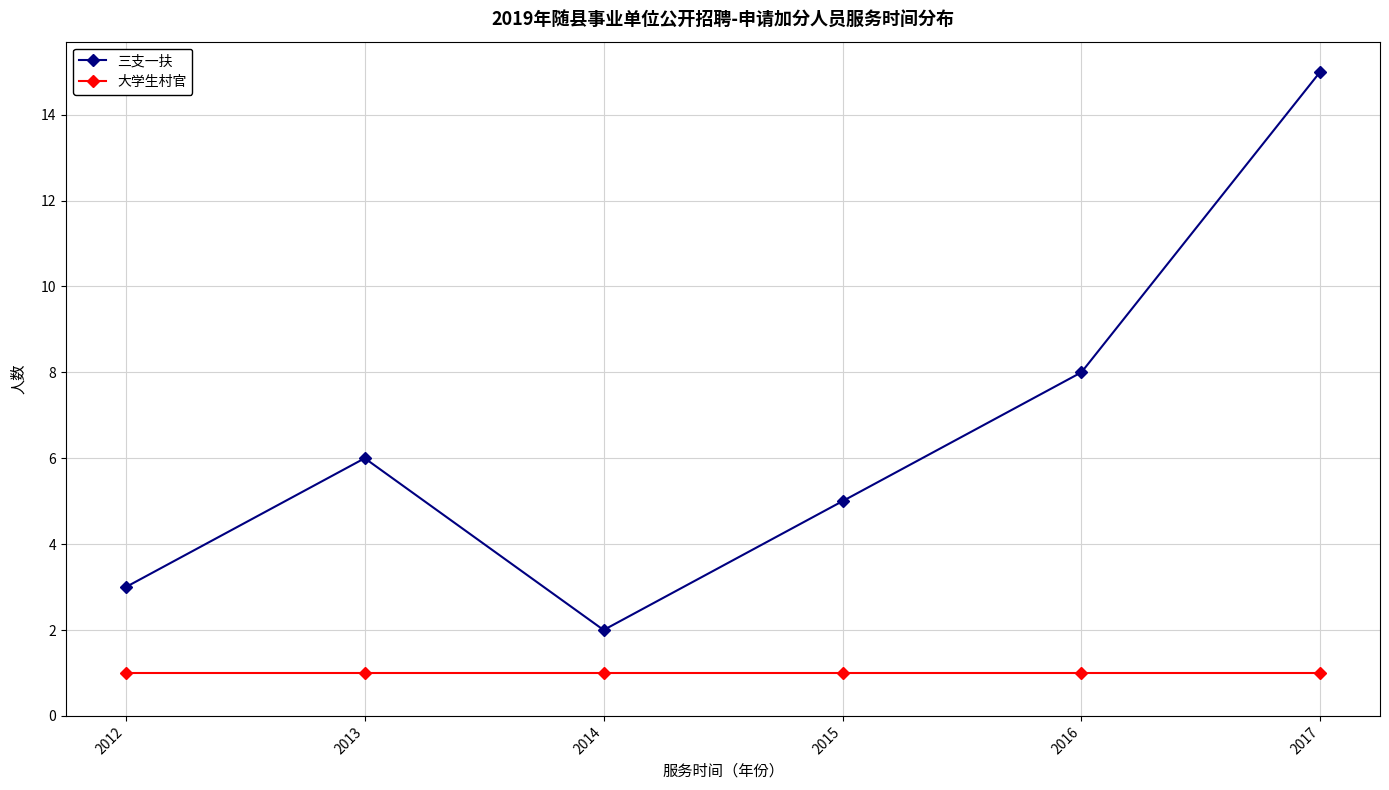

Reading right to left, list all the values displayed in this chart.

三支一扶: 15	8	5	2	6	3
大学生村官: 1	1	1	1	1	1